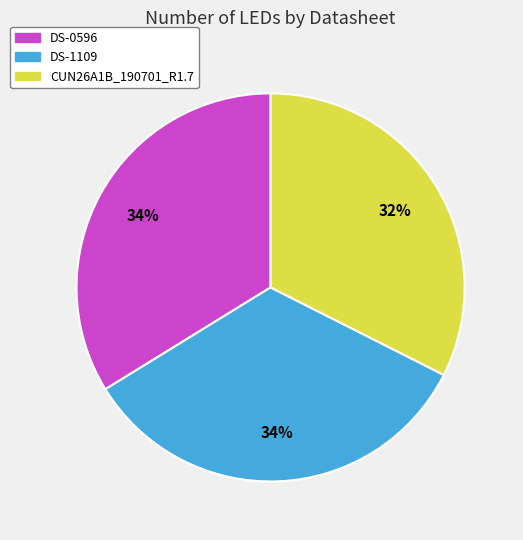

How many slices are in this pie chart?

3